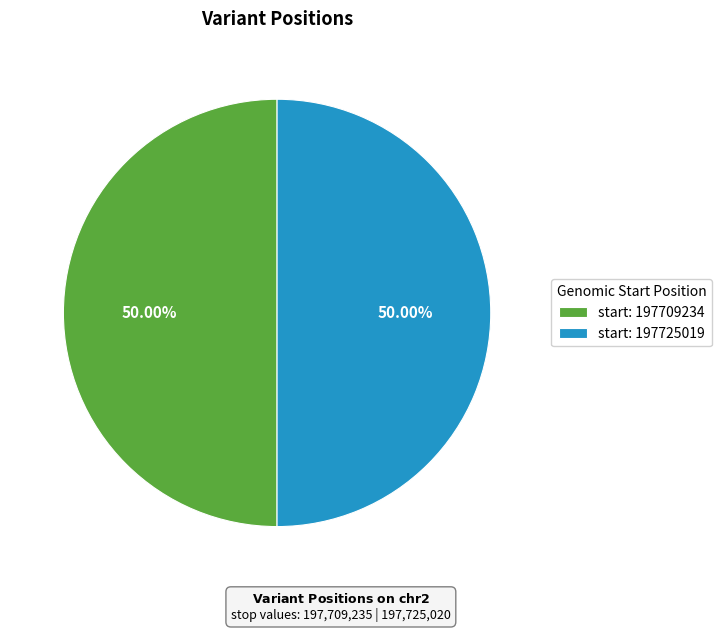

Do start: 197709234 and start: 197725019 together represent more than half of the pie?

Yes